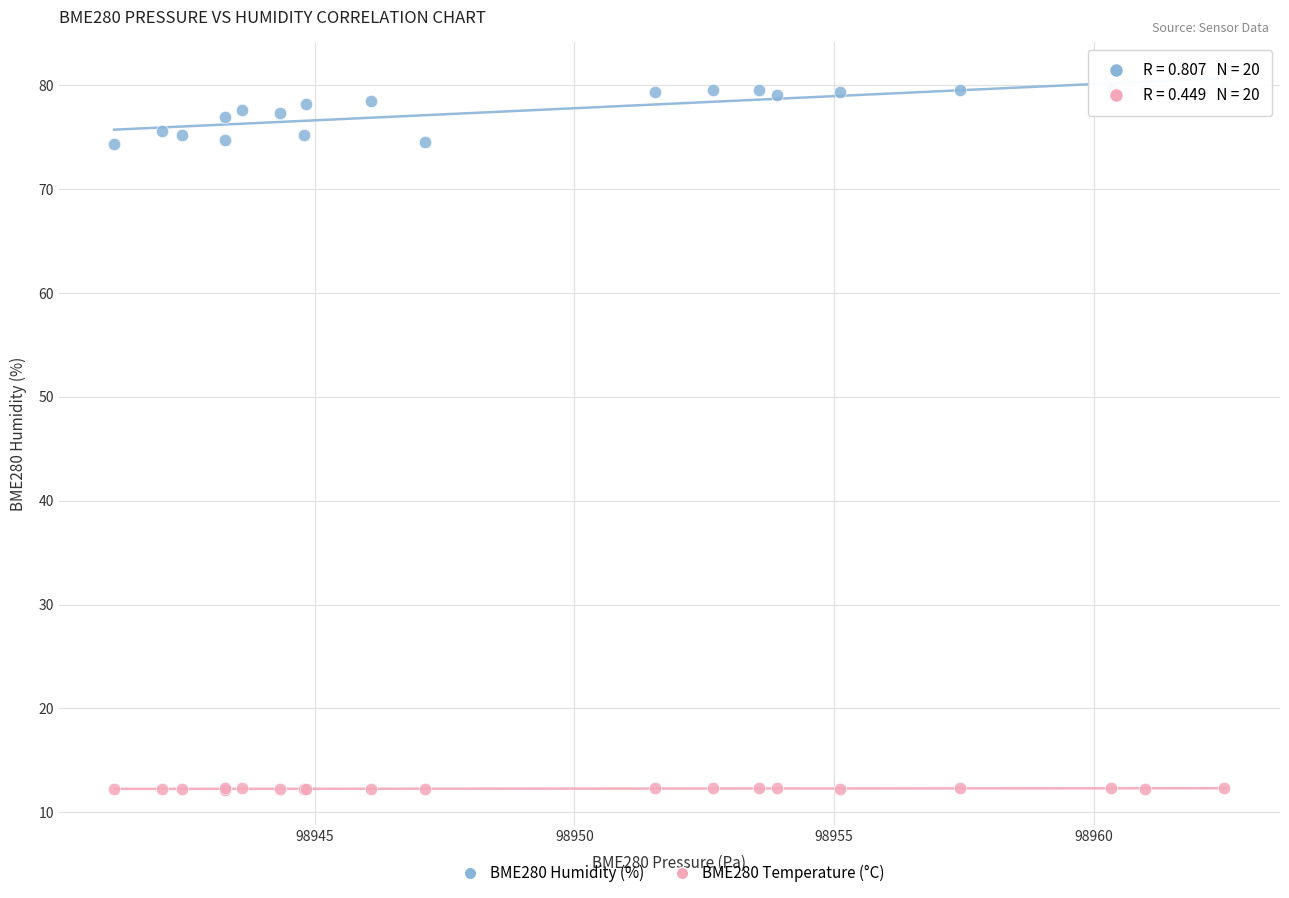

Which series has the widest spread of Y values?

BME280 Humidity (%)